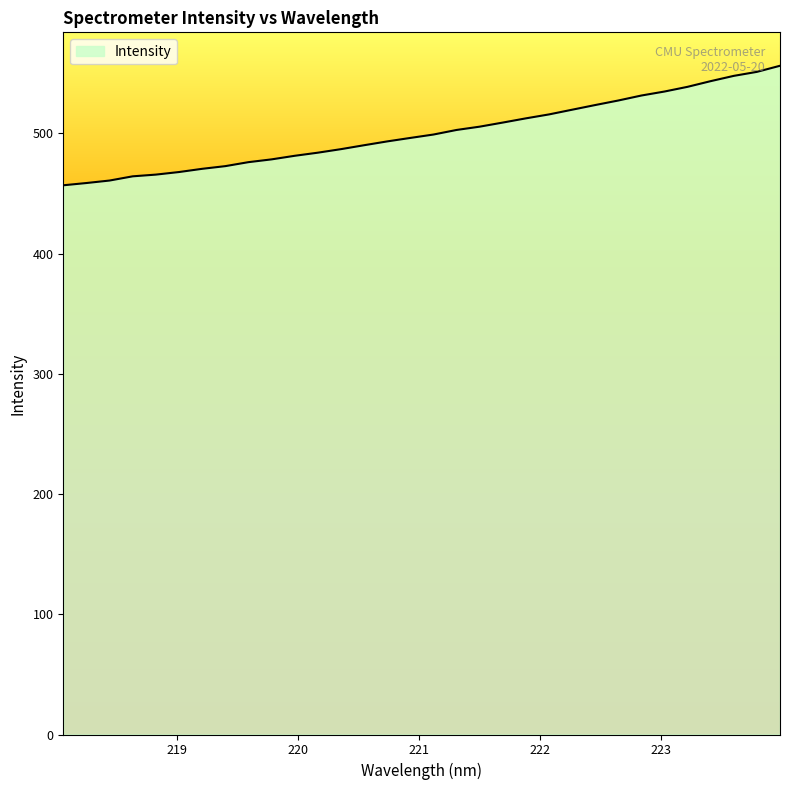

What is the minimum value shown in the chart?

456.9